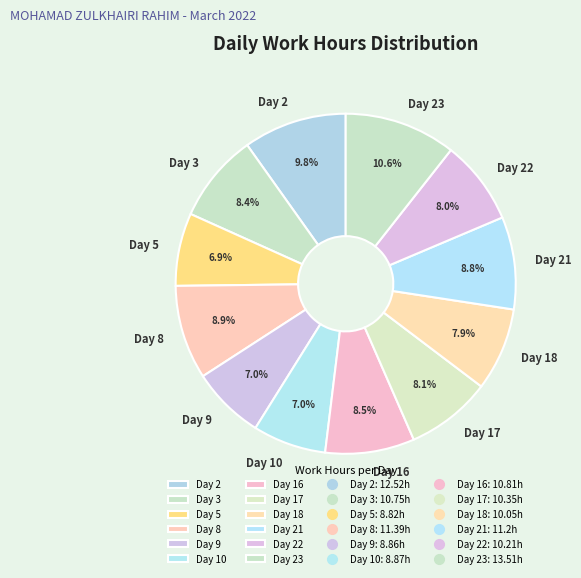

To the nearest percent, what is the average slice percentage?

8%